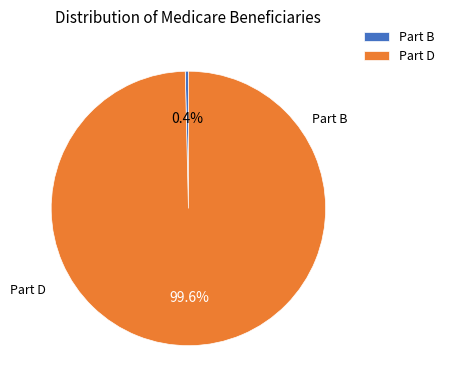

What percentage is NOT represented by Part B?

99.6%